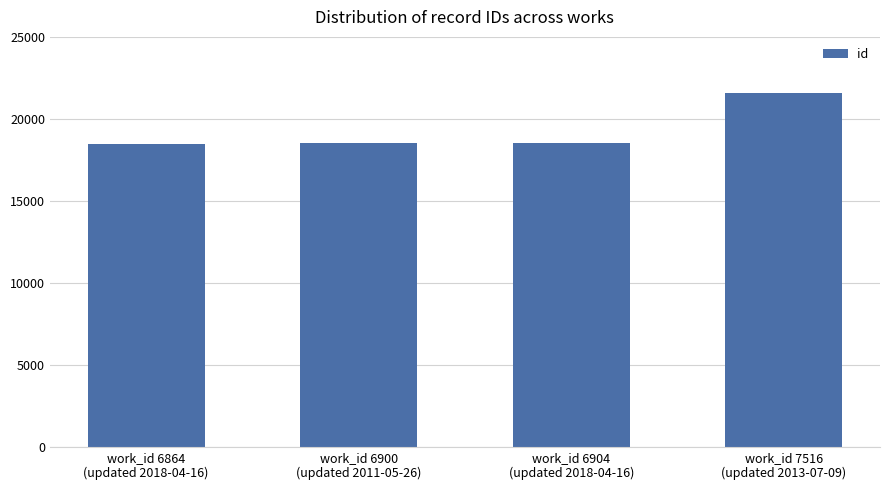

What is the value of the 2nd bar from the left?

18546